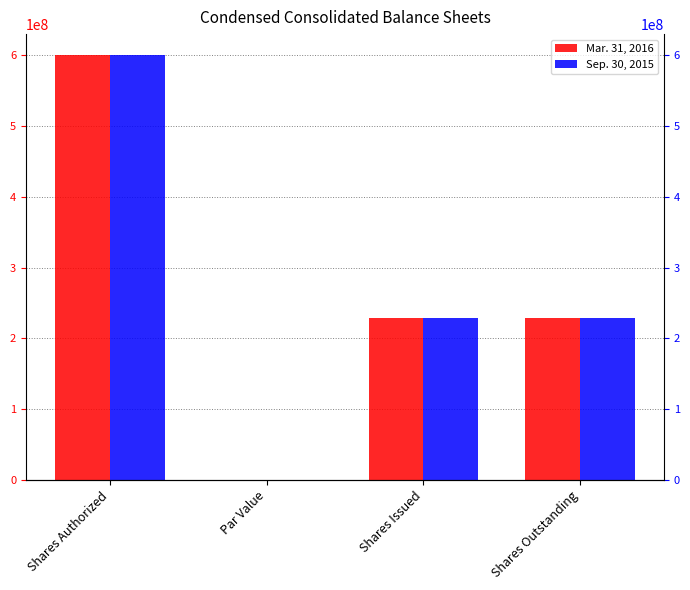

How many values in the Mar. 31, 2016 series are below 229374605?

1